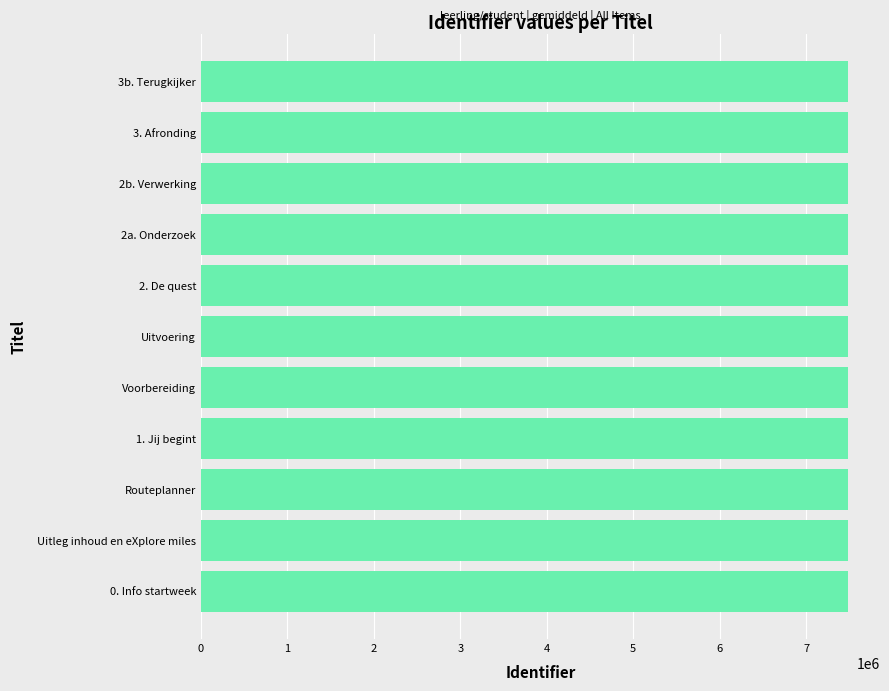

Is it true that the value at 2. De quest is 4630275?

False